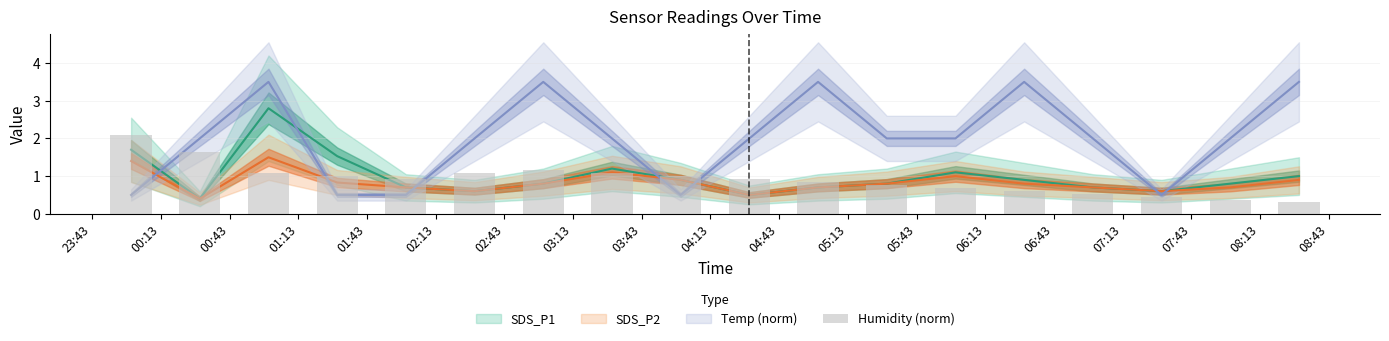

At how many categories does at least one series exceed 0?

18